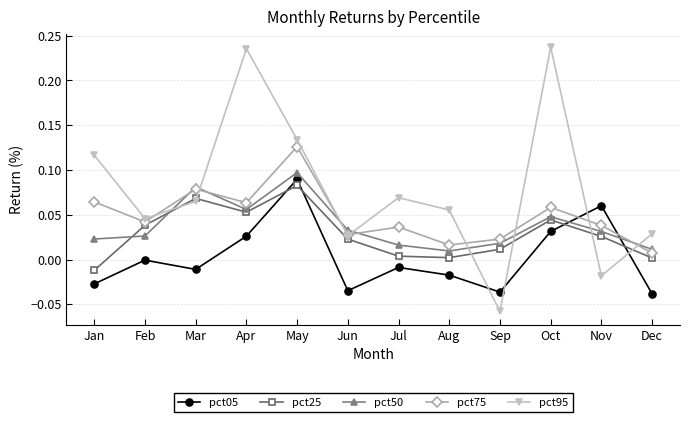

Where is the first local minimum for pct25?

Apr